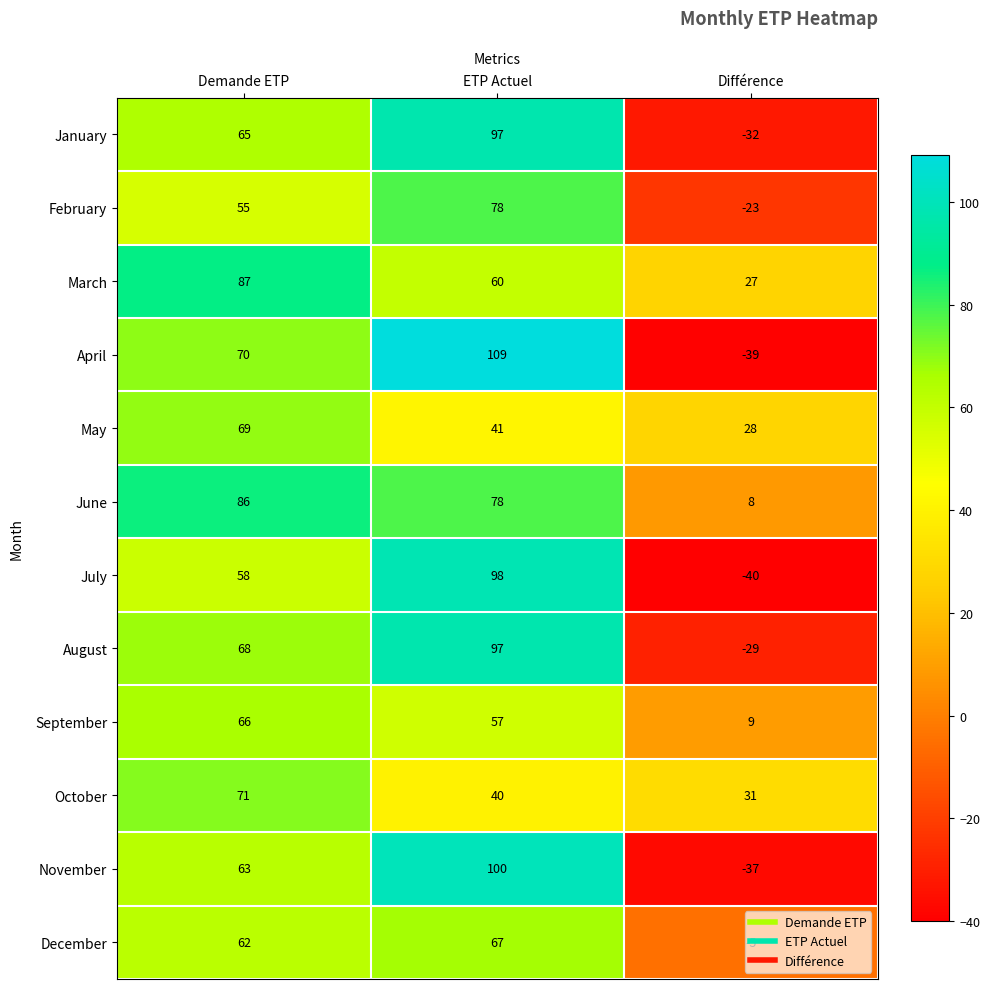

What is the minimum value shown in the chart?

-40